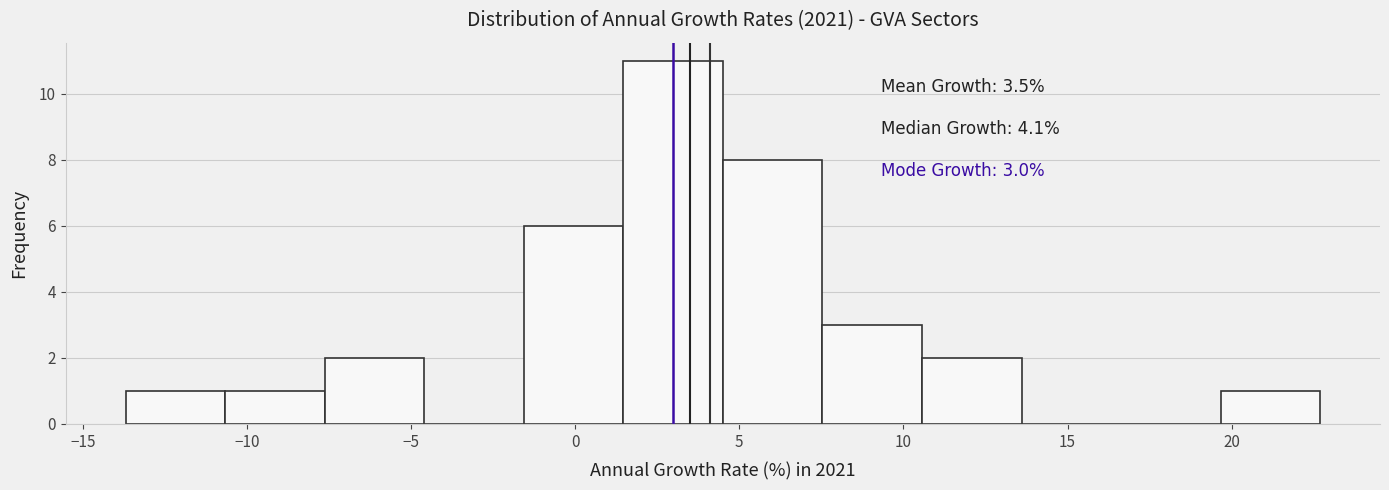

Which range on the x-axis has the tallest bar?

1.5 to 4.5